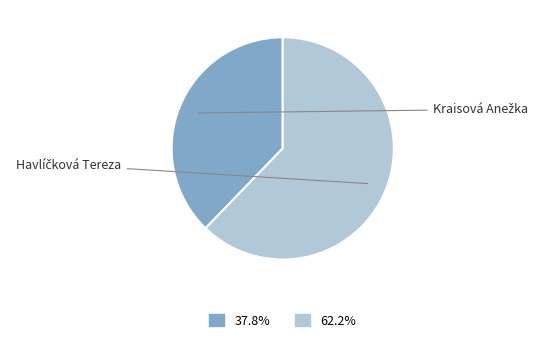

Which category has the smallest portion of the pie?

Kraisová Anežka